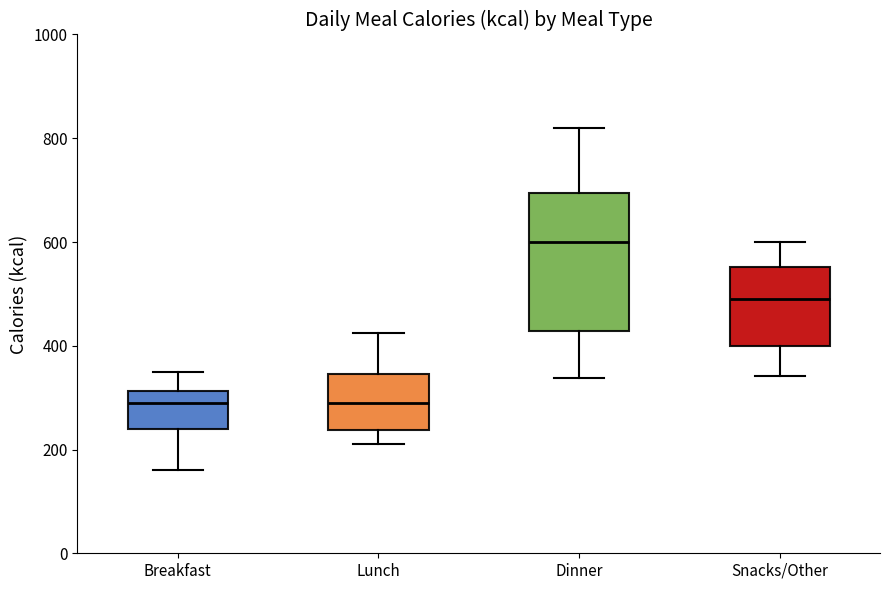

Reading left to right, read every box against the y-axis: the position of its median line, the range the box covers, and the ends of its whiskers. The values are not printed on the chart, so give them approximately, as read against the axis.

Breakfast: median 300, box 240 to 320, whiskers 160 to 360
Lunch: median 300, box 240 to 340, whiskers 220 to 420
Dinner: median 600, box 420 to 700, whiskers 340 to 820
Snacks/Other: median 500, box 400 to 560, whiskers 340 to 600